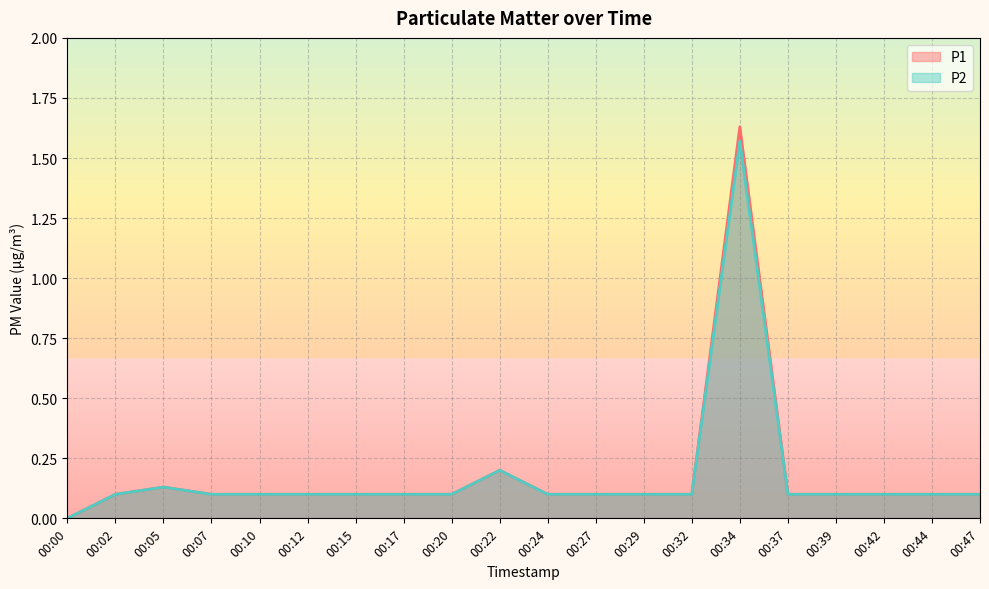

The P1 series shows 0.1 at 00:17. True or false?

True